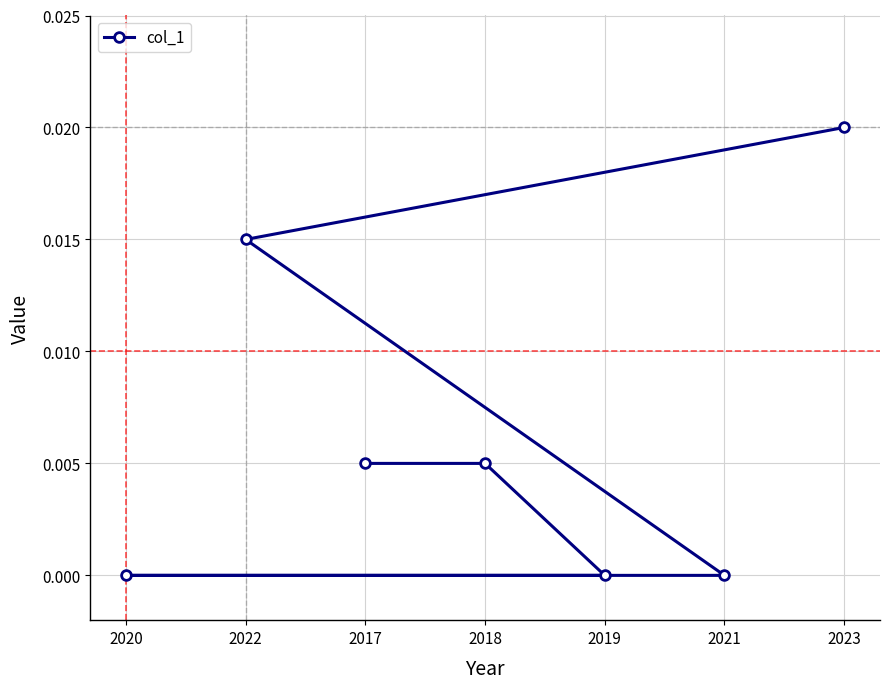

What is the label of the 1st point from the left?

2020